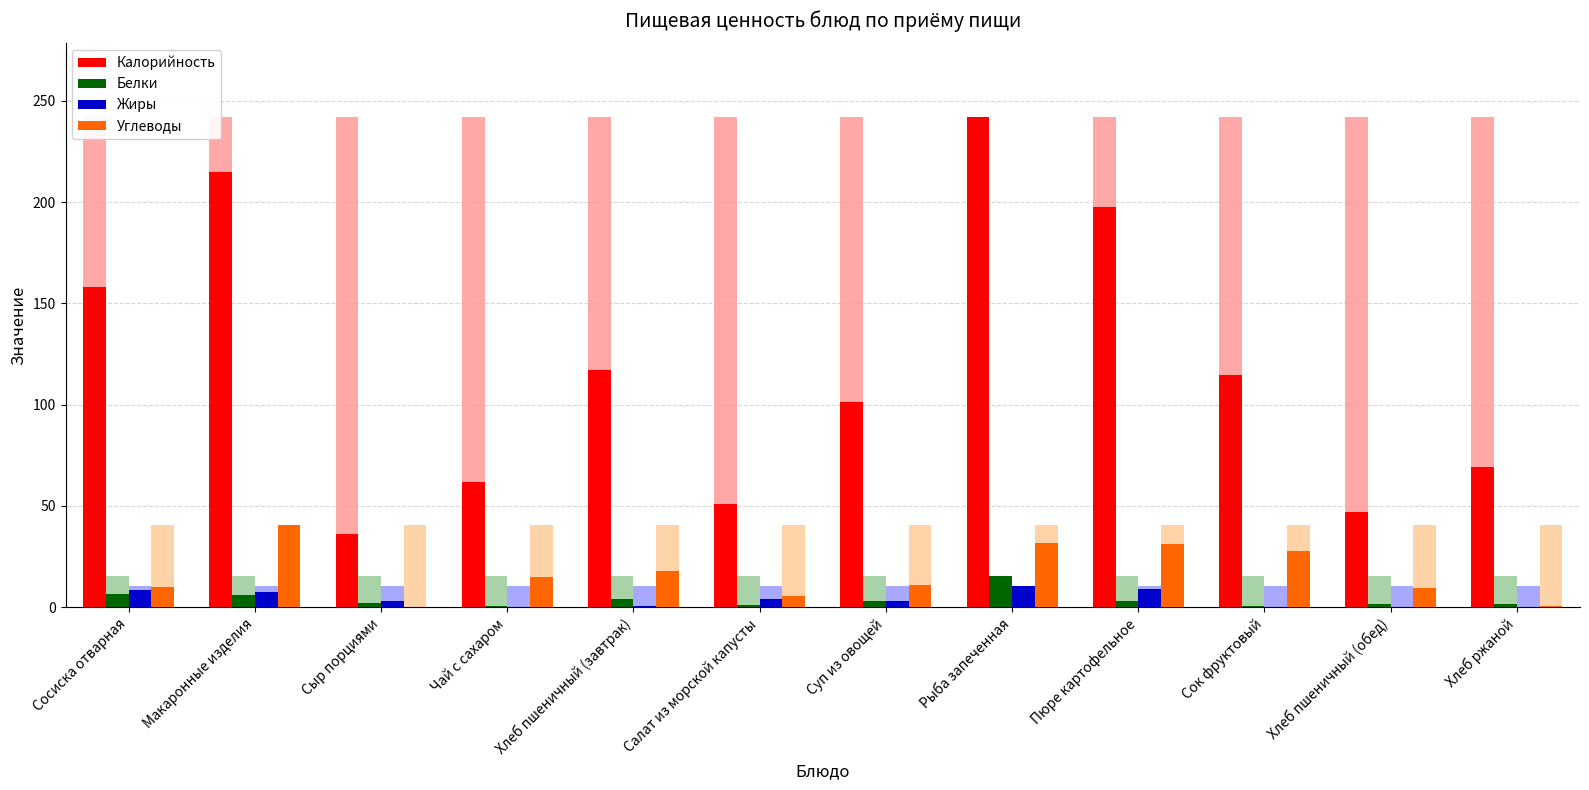

Where is Жиры nearest to the value 5?

Салат из морской капусты